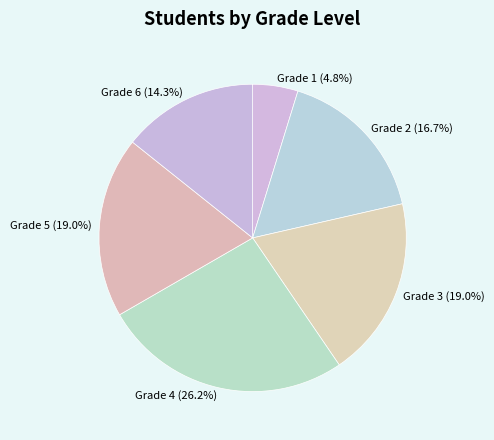

Which category has the biggest portion of the pie?

Grade 4 (26.2%)